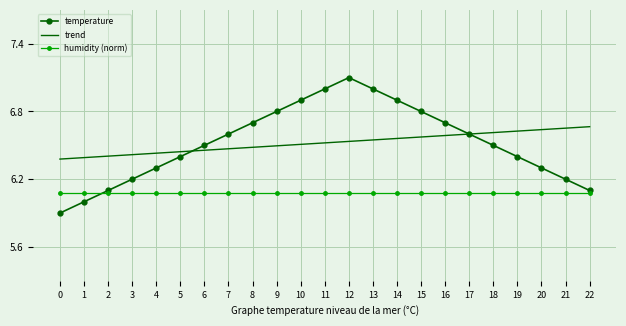

True or false: trend and humidity (norm) cross at least once.

False